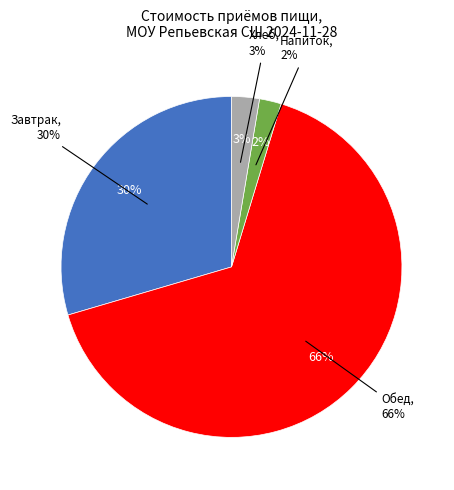

Rank the categories by value from lowest to highest.

Напиток, Хлеб, Завтрак, Обед